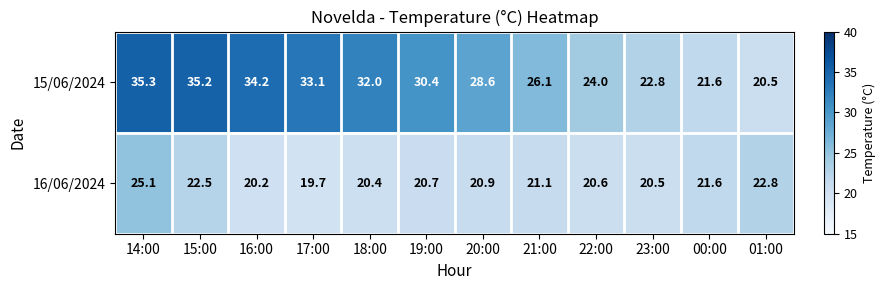

Reading right to left, transcribe all the data shown in this chart.

15/06/2024: 01:00=20.5	00:00=21.6	23:00=22.8	22:00=24.0	21:00=26.1	20:00=28.6	19:00=30.4	18:00=32.0	17:00=33.1	16:00=34.2	15:00=35.2	14:00=35.3
16/06/2024: 01:00=22.8	00:00=21.6	23:00=20.5	22:00=20.6	21:00=21.1	20:00=20.9	19:00=20.7	18:00=20.4	17:00=19.7	16:00=20.2	15:00=22.5	14:00=25.1